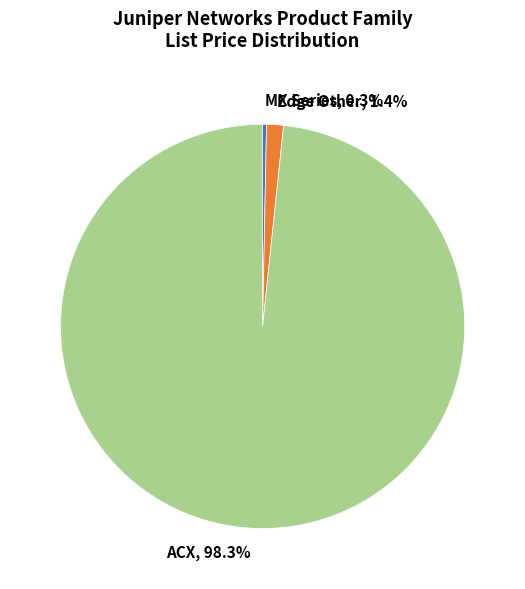

Do ACX and MX Series together represent more than half of the pie?

Yes